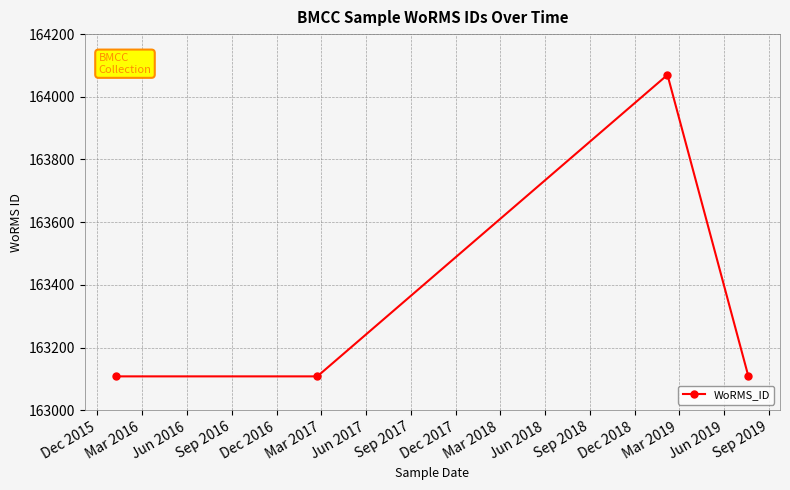

True or false: the data has more than 2 interior local peaks.

False